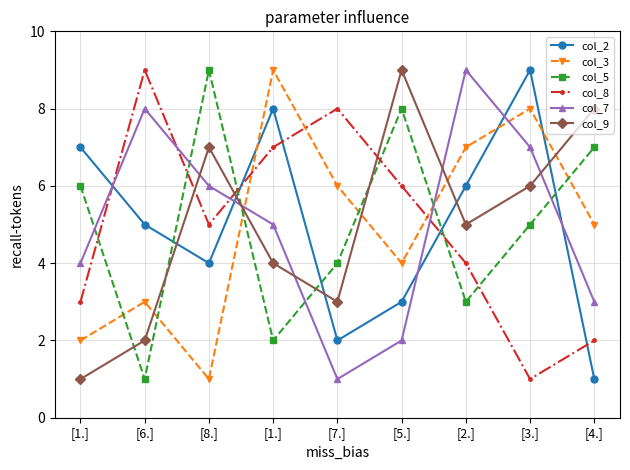

What is the minimum value shown in the chart?

1